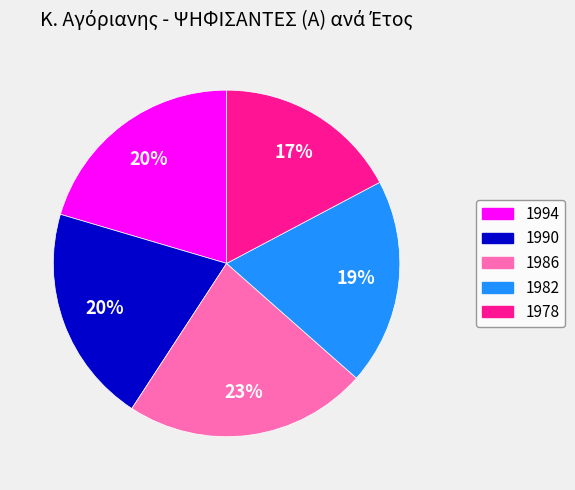

True or false: 1994 accounts for 20% of the total.

True